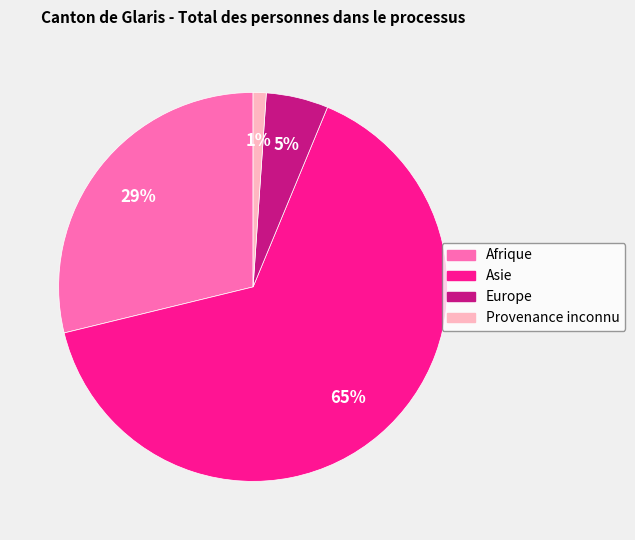

Rank the categories by value from highest to lowest.

Asie, Afrique, Europe, Provenance inconnu